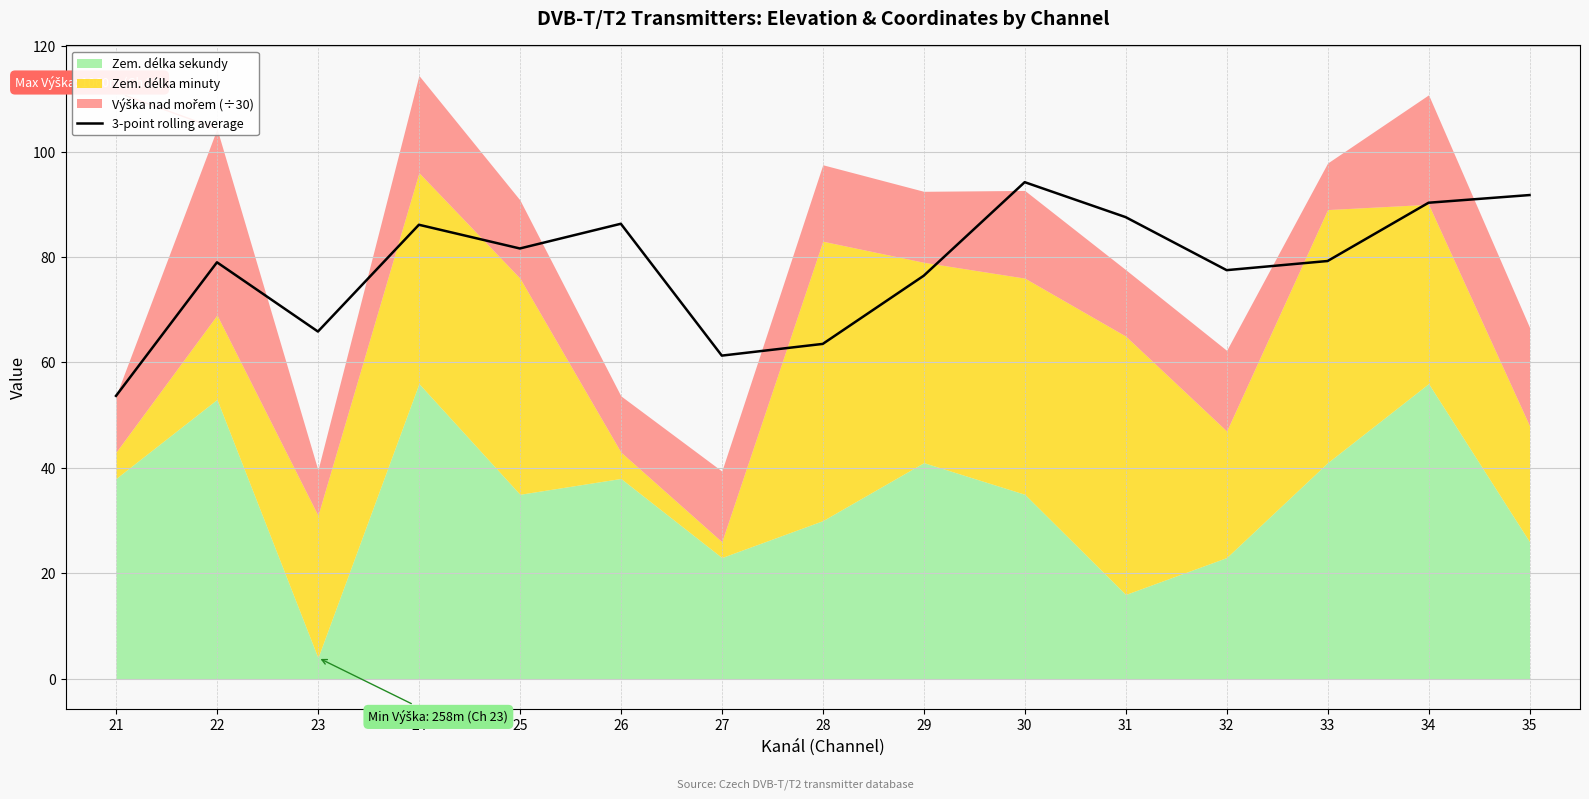

List the labels in order of value, largest first.

30, 35, 34, 31, 26, 24, 25, 33, 22, 32, 29, 23, 28, 27, 21